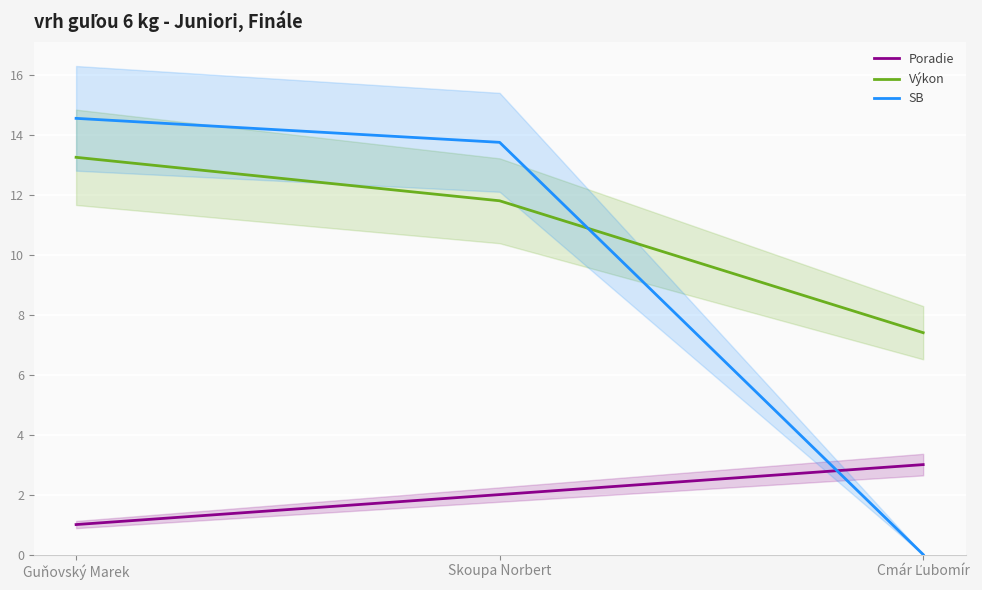

How many categories are shown in the chart?

3